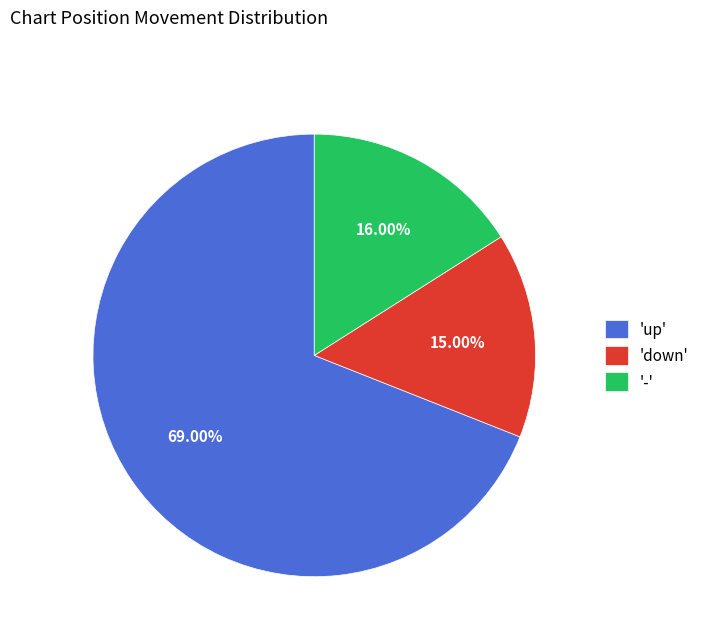

Which category has the smallest portion of the pie?

'down'